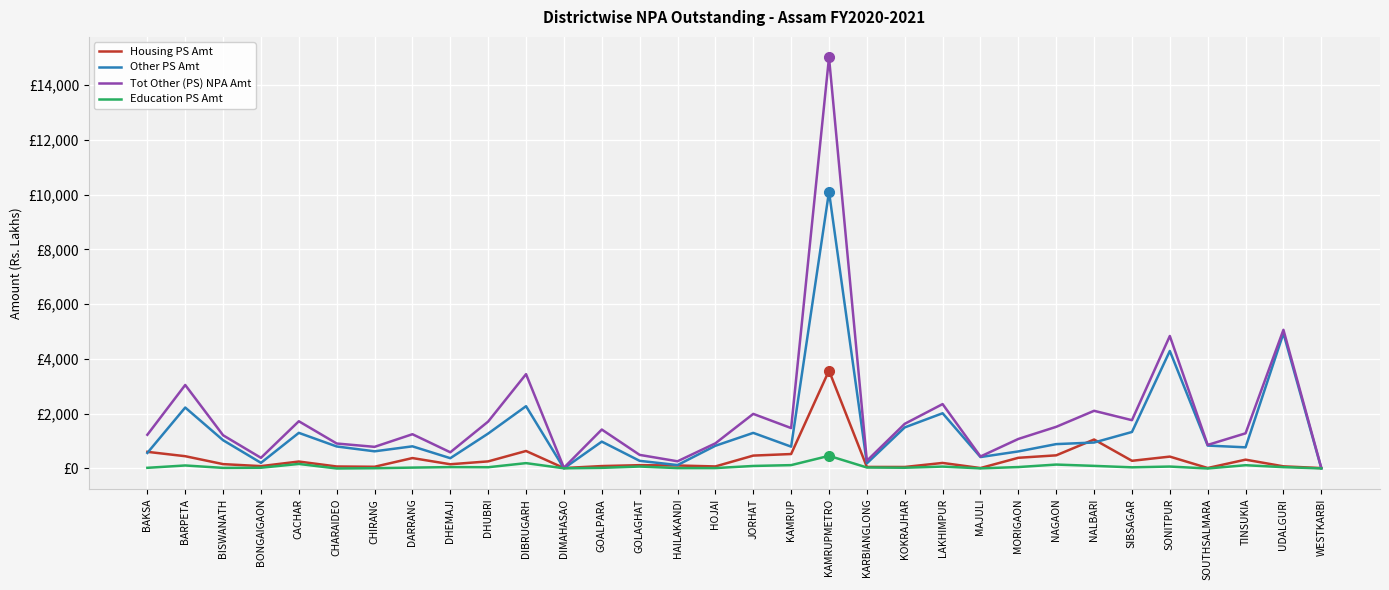

Which has a higher value, HAILAKANDI or TINSUKIA?

TINSUKIA